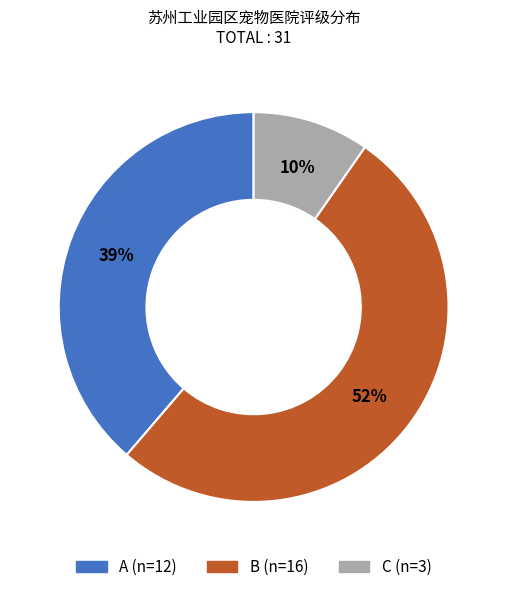

Does any single category account for the majority?

Yes